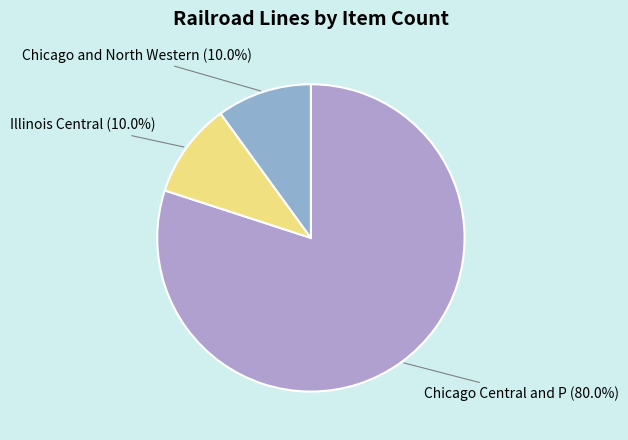

Approximately how many times larger is the value at Illinois Central (10.0%) compared to Chicago and North Western (10.0%)?

1.0